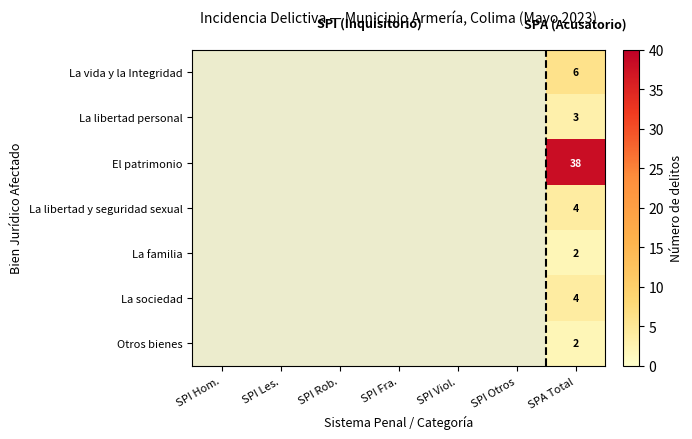

At how many categories does at least one series exceed 37?

1